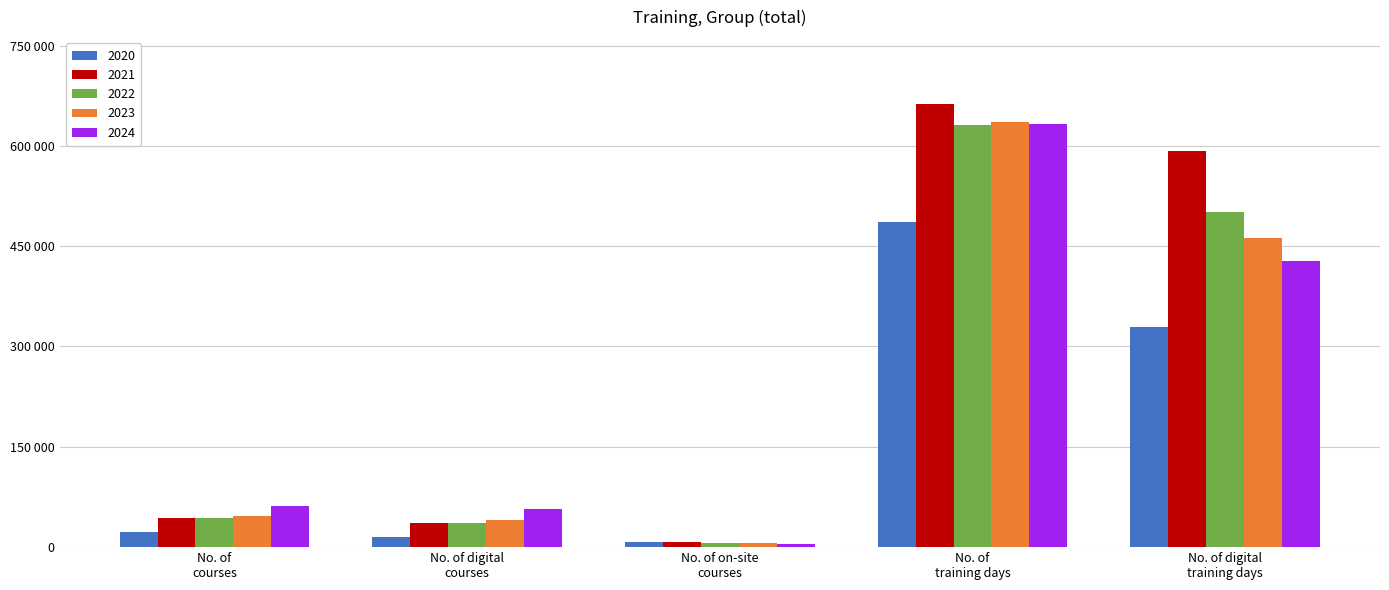

What is the value of the 2021 bar at the 4th from the left?

663085